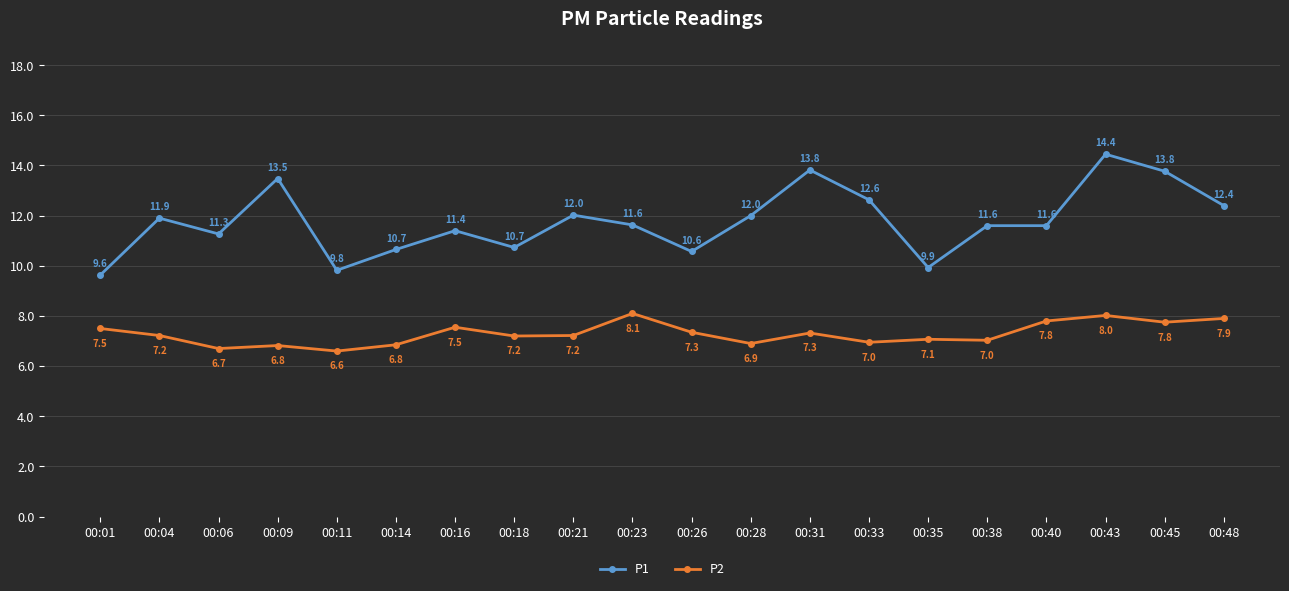

True or false: P2 and P1 intersect in this chart.

False